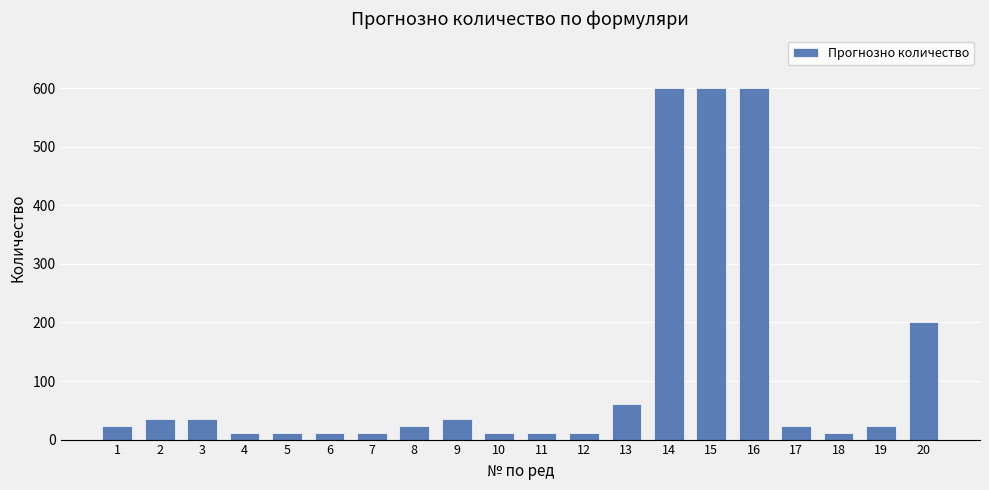

Reading right to left, extract all data points from this chart.

200	24	12	24	600	600	600	60	12	12	12	36	24	12	12	12	12	36	36	24